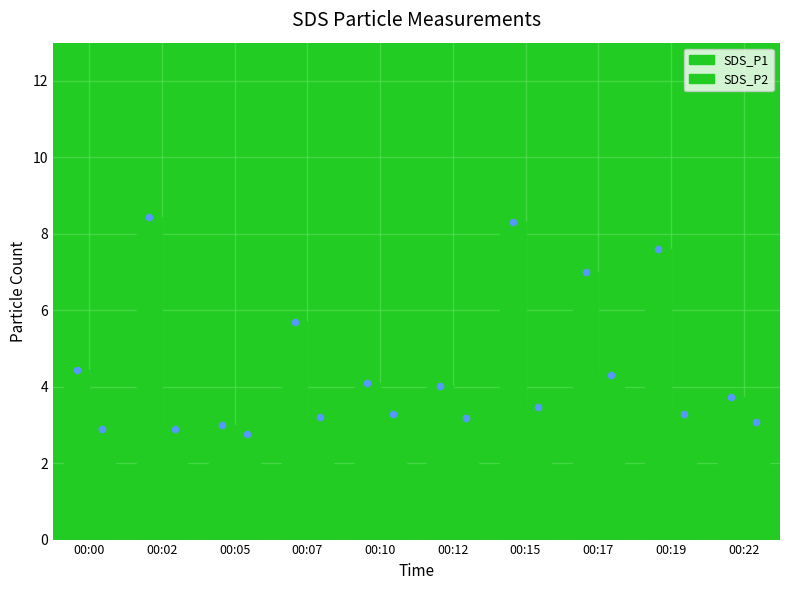

Which series has the largest Y range (max minus min)?

SDS_P1